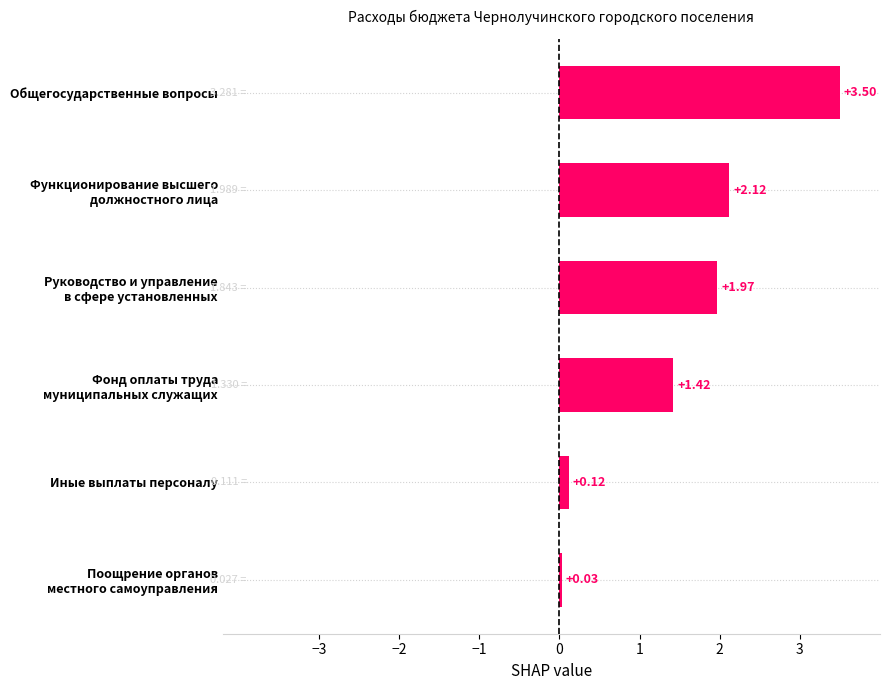

At which category does the chart reach its peak across all series?

Общегосударственные вопросы